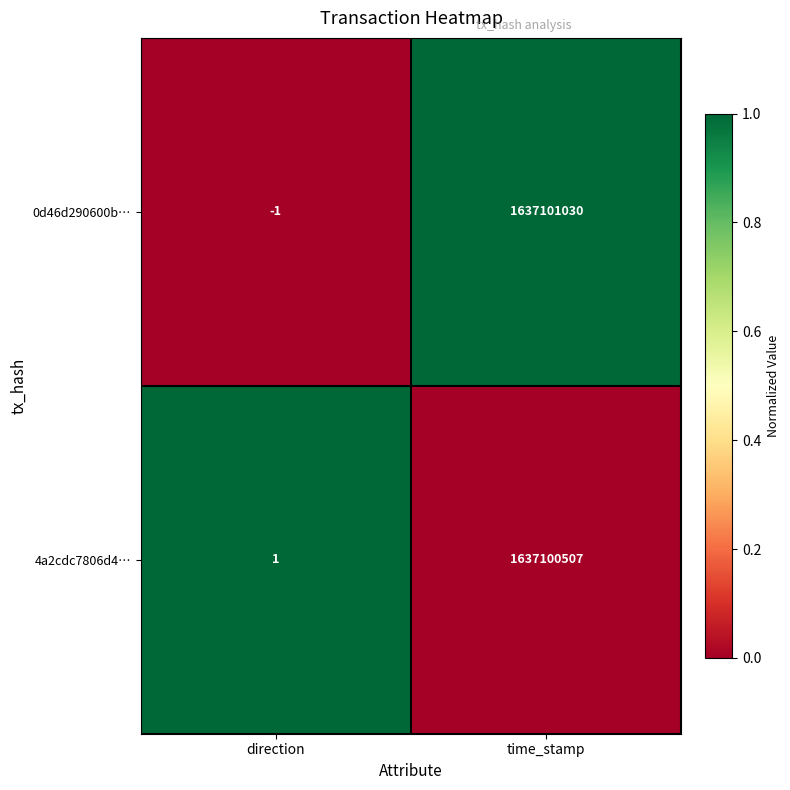

What is the sum of the 4a2cdc7806d4… values at direction and time_stamp?

1637100508